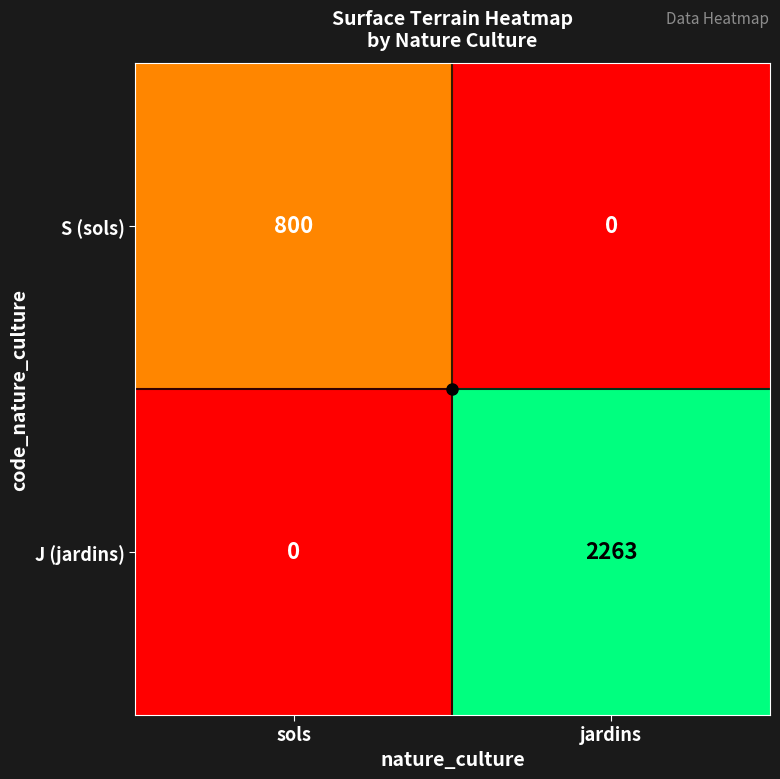

What is the average value of the J (jardins) series?

1132